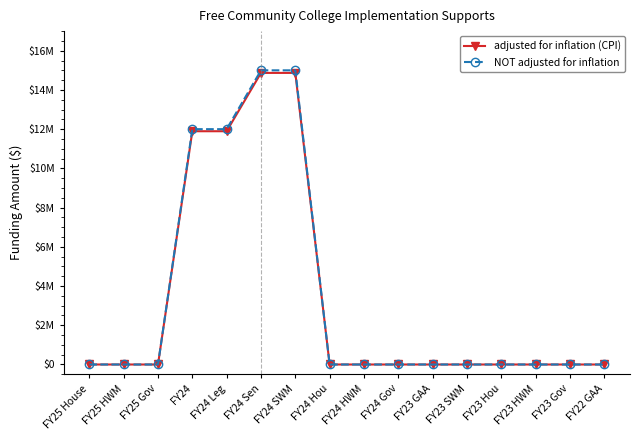

Where is adjusted for inflation (CPI) nearest to the value 7434278?

FY24